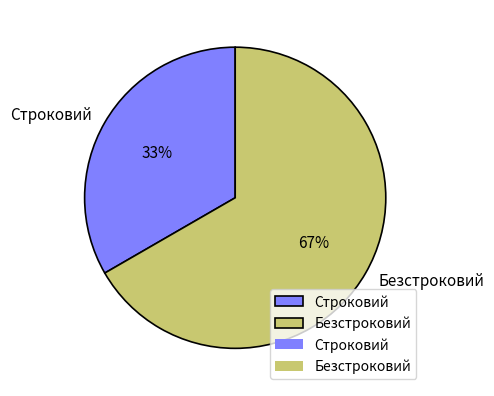

Rank the categories by value from lowest to highest.

Строковий, Безстроковий